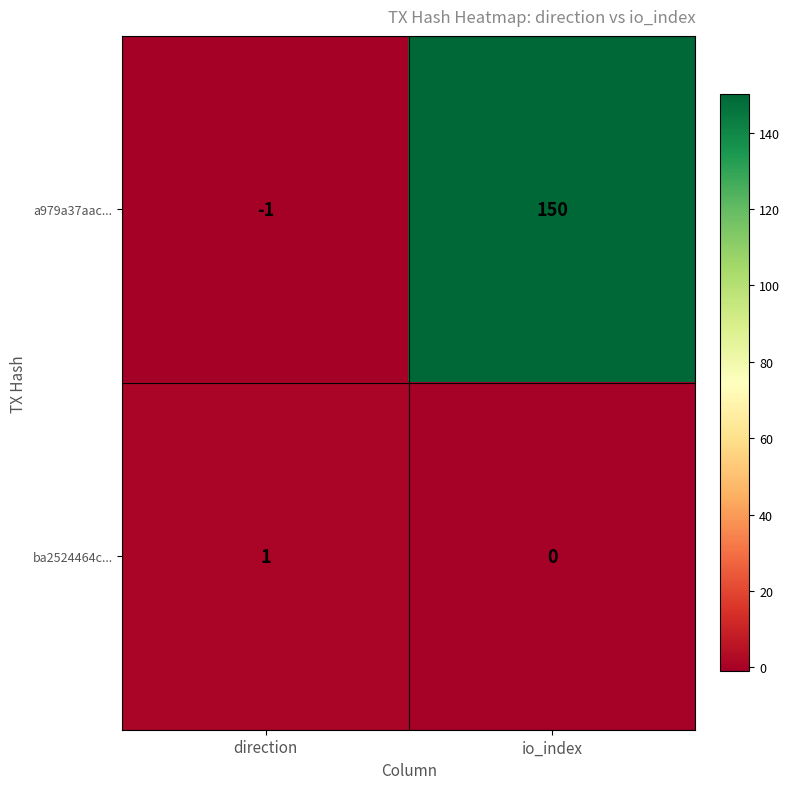

At which label does a979a37aac... reach its minimum?

direction